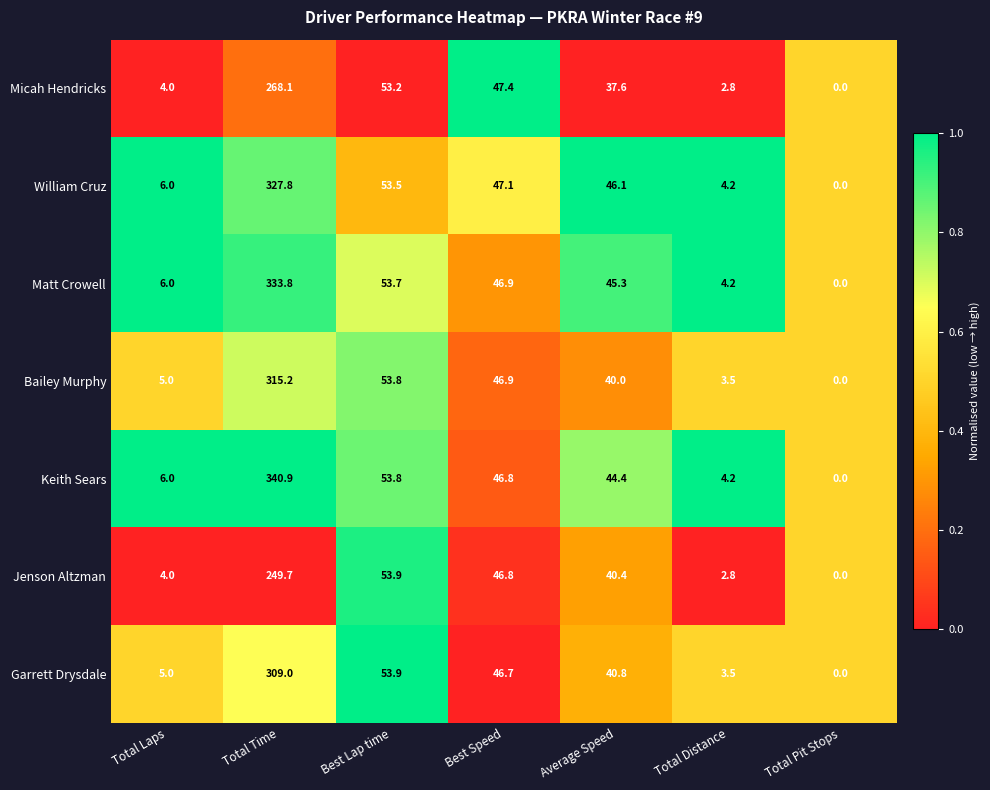

Is the value of Bailey Murphy at Total Time greater than the value of Garrett Drysdale at Average Speed?

Yes